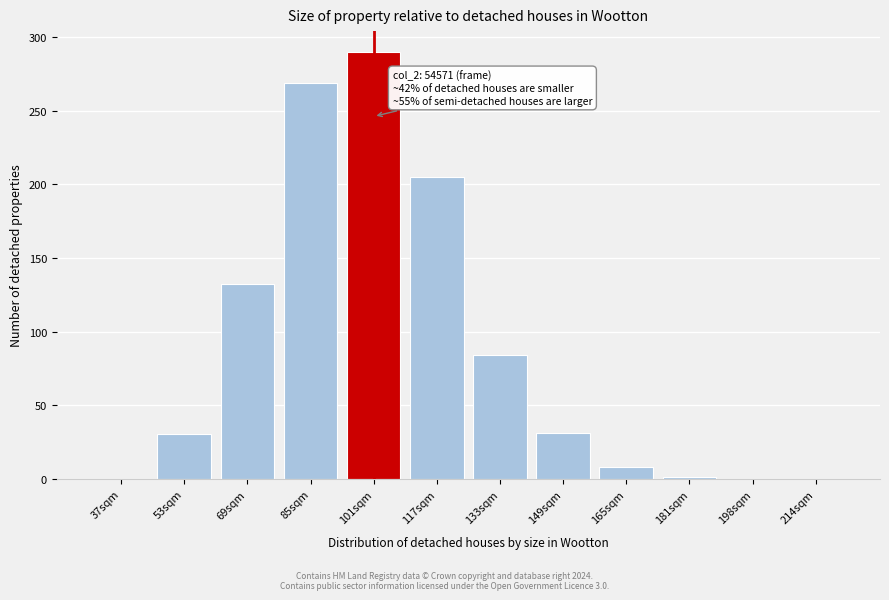

The chart shows a value of 366.9 at 117sqm. True or false?

False